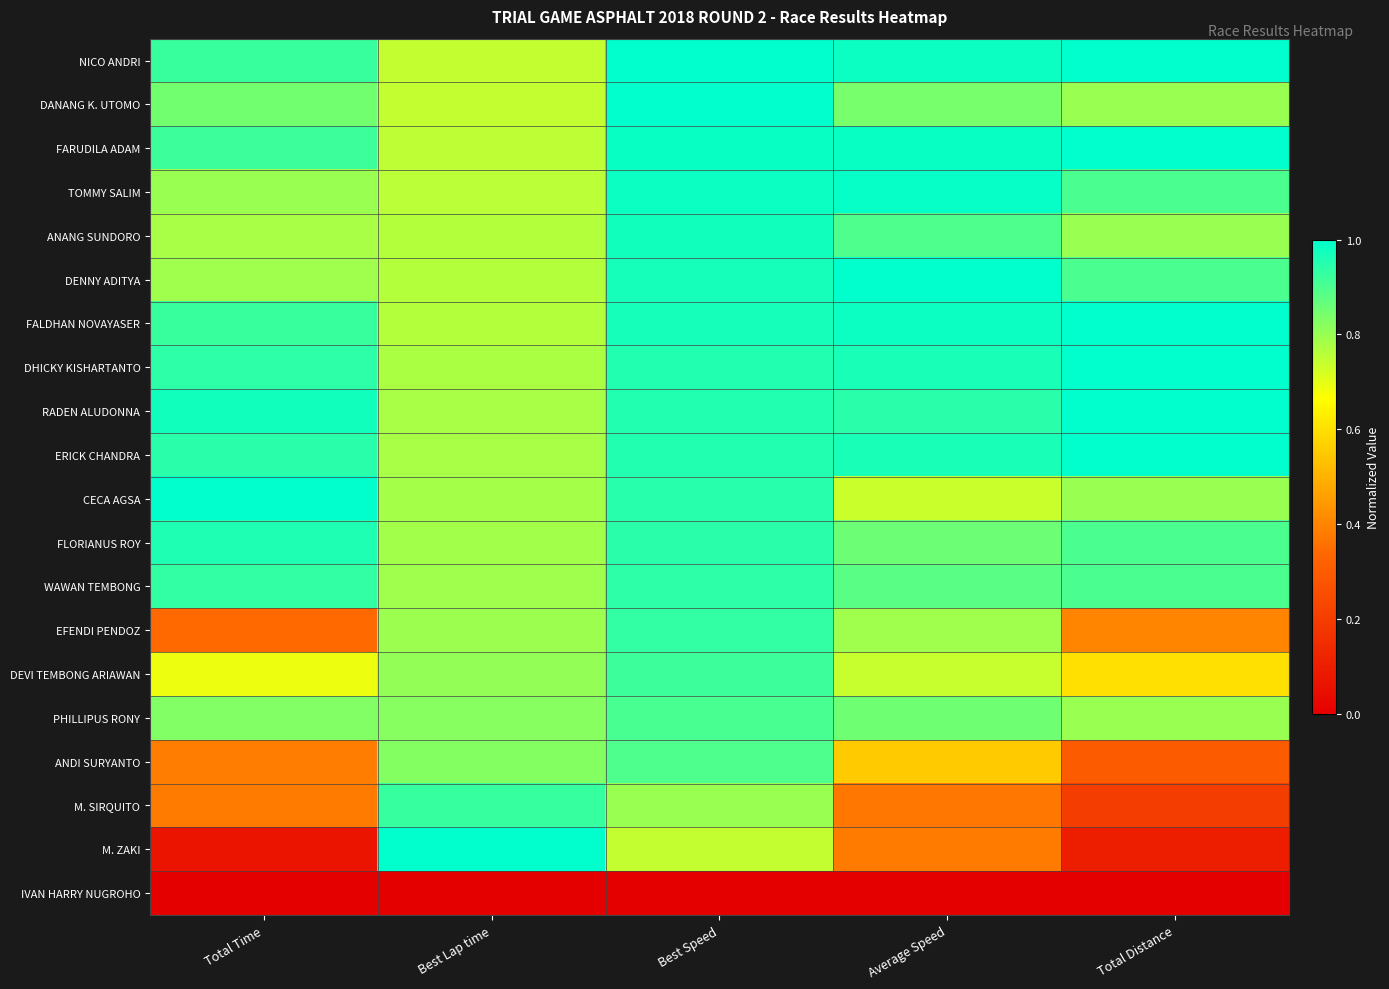

What is the greatest value displayed?

1.0